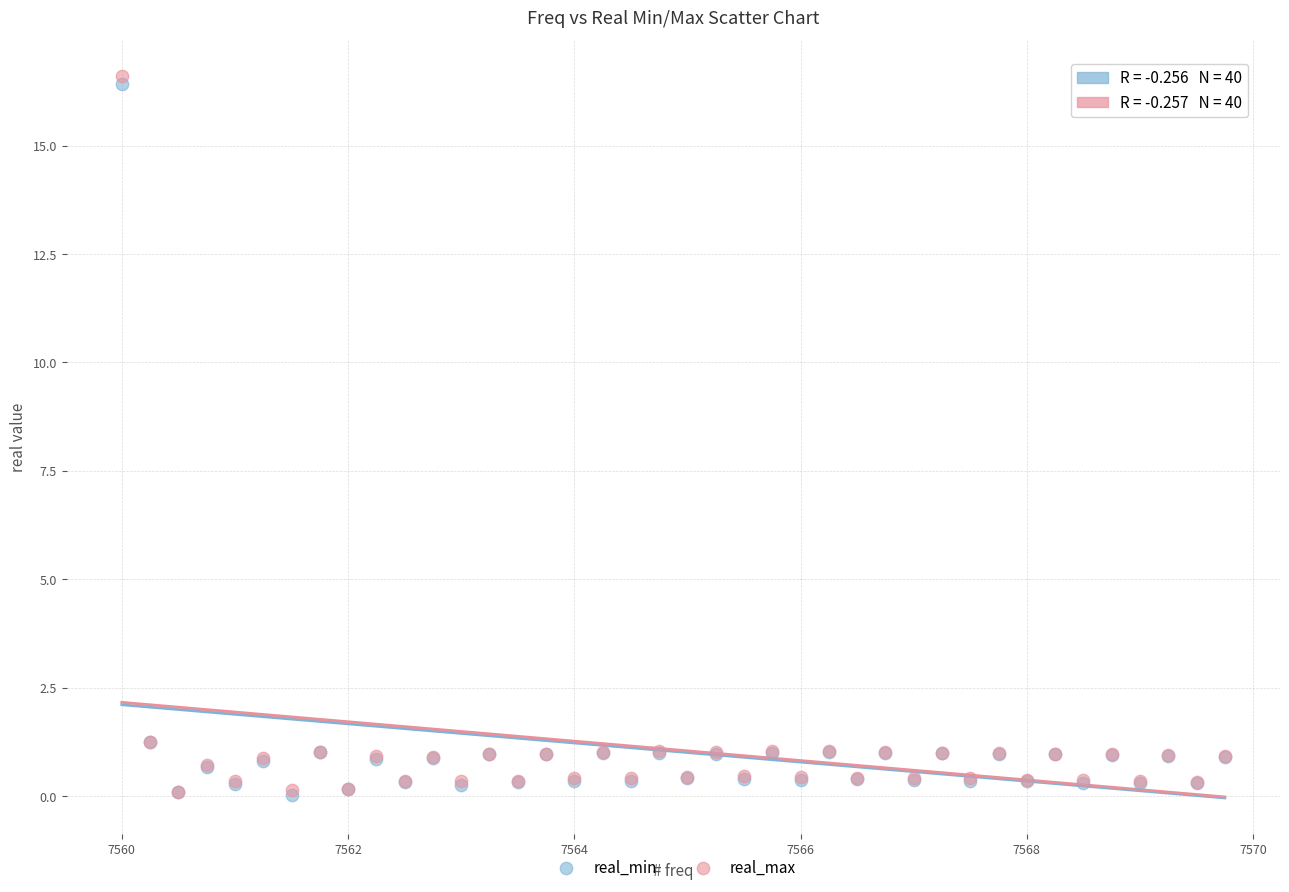

What are all the series names shown in the legend?

real_min, real_max